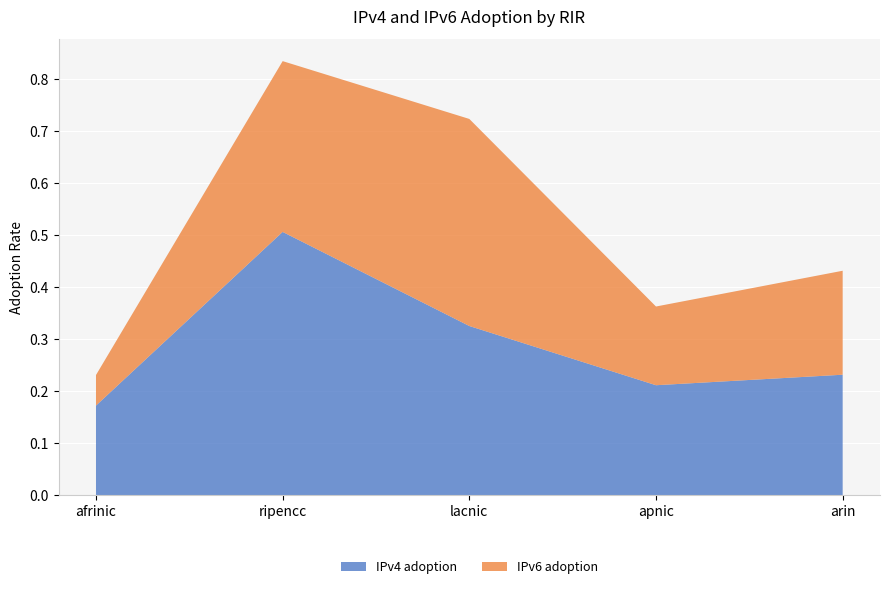

Reading right to left, extract all data points from this chart.

IPv4 adoption: arin=0.2	apnic=0.2	lacnic=0.3	ripencc=0.5	afrinic=0.2
IPv6 adoption: arin=0.2	apnic=0.2	lacnic=0.4	ripencc=0.3	afrinic=0.1